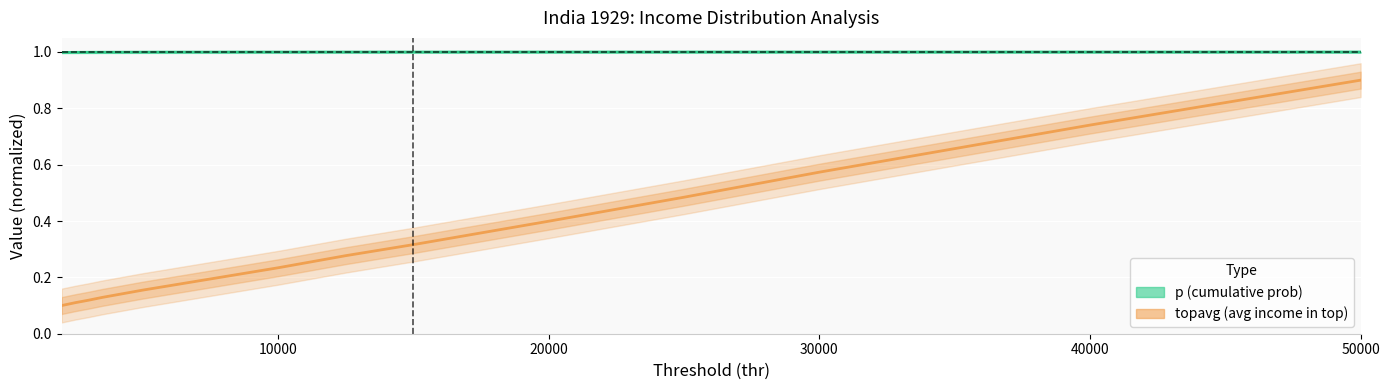

True or false: p and thr intersect in this chart.

False